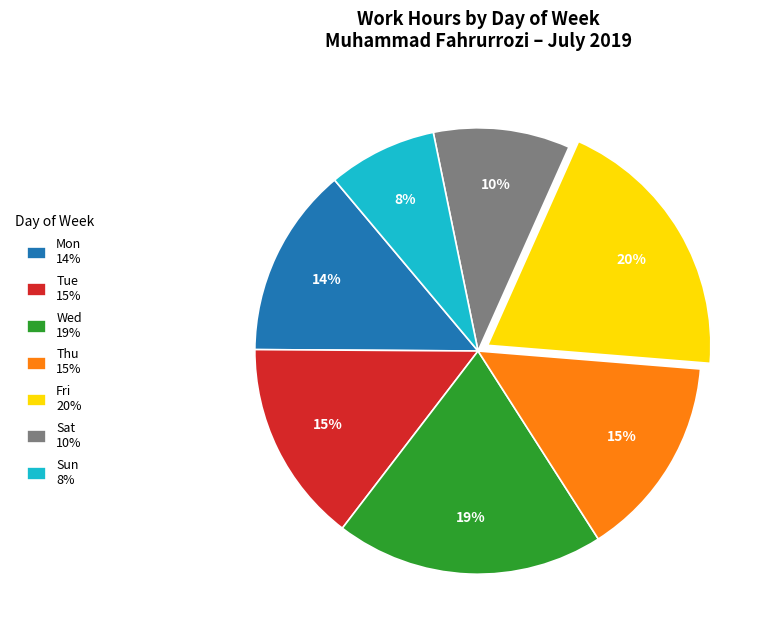

Do Fri and Sun together represent more than half of the pie?

No